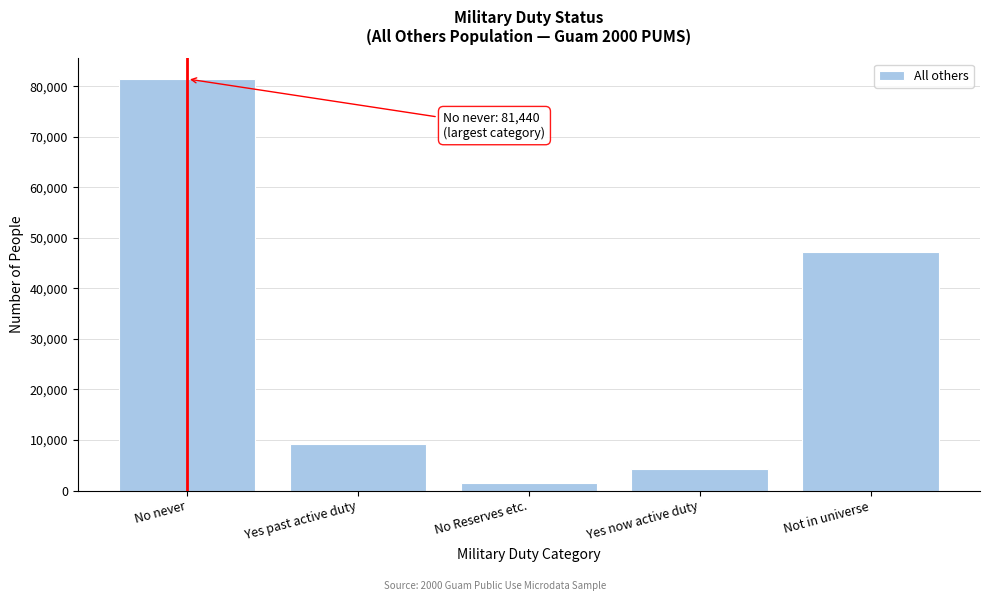

Reading left to right, list all the values displayed in this chart.

No never=81440	Yes past active duty=9210	No Reserves etc.=1550	Yes now active duty=4310	Not in universe=47150